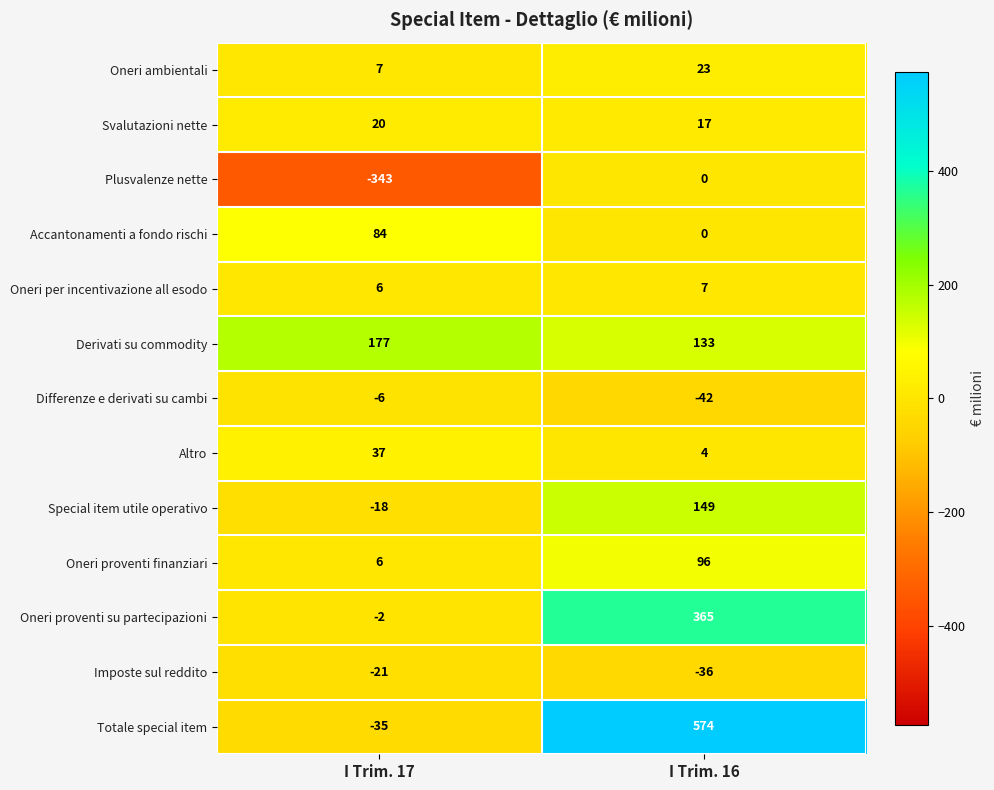

Is it true that Differenze e derivati su cambi equals -10 at I Trim. 17?

False